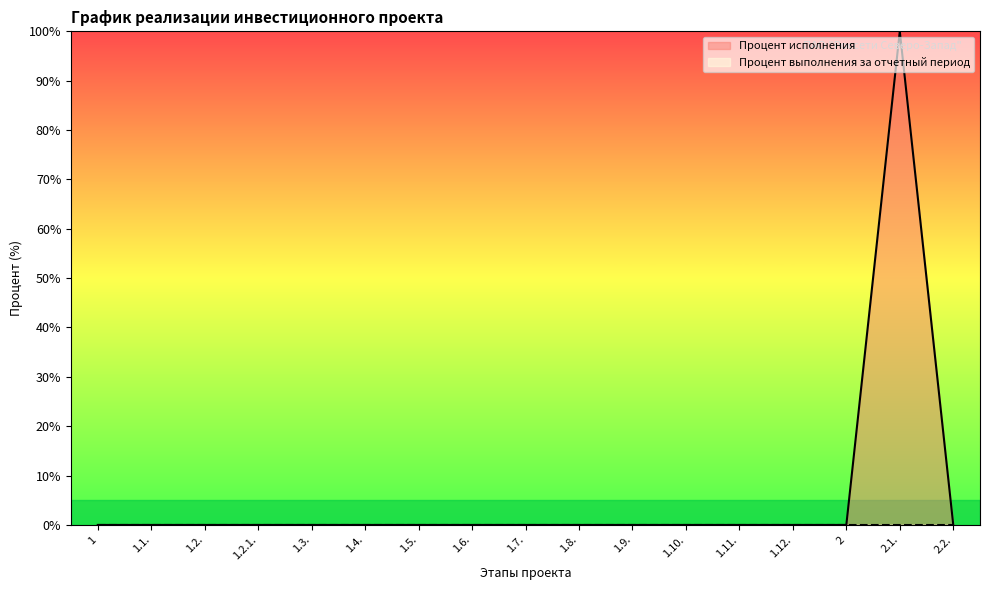

What is the greatest value displayed?

100